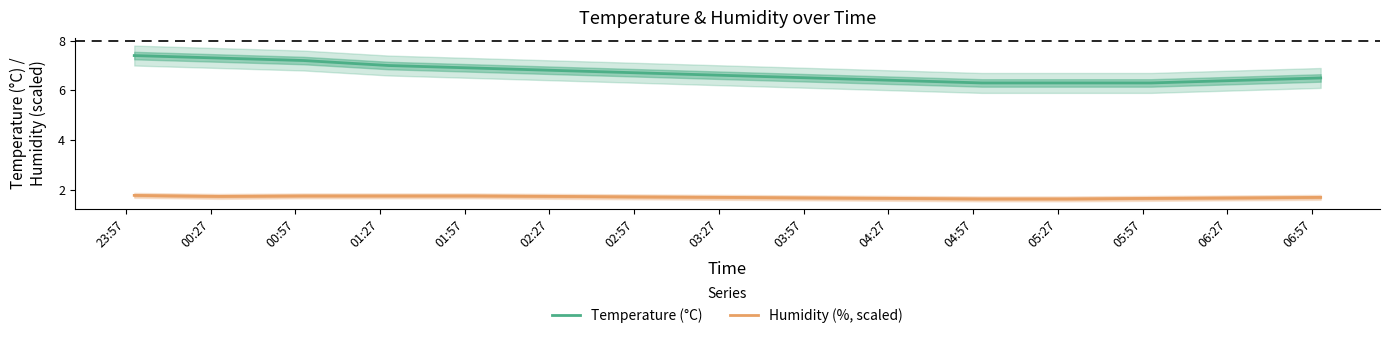

True or false: Temperature (°C) and Humidity (%, scaled) cross at least once.

False